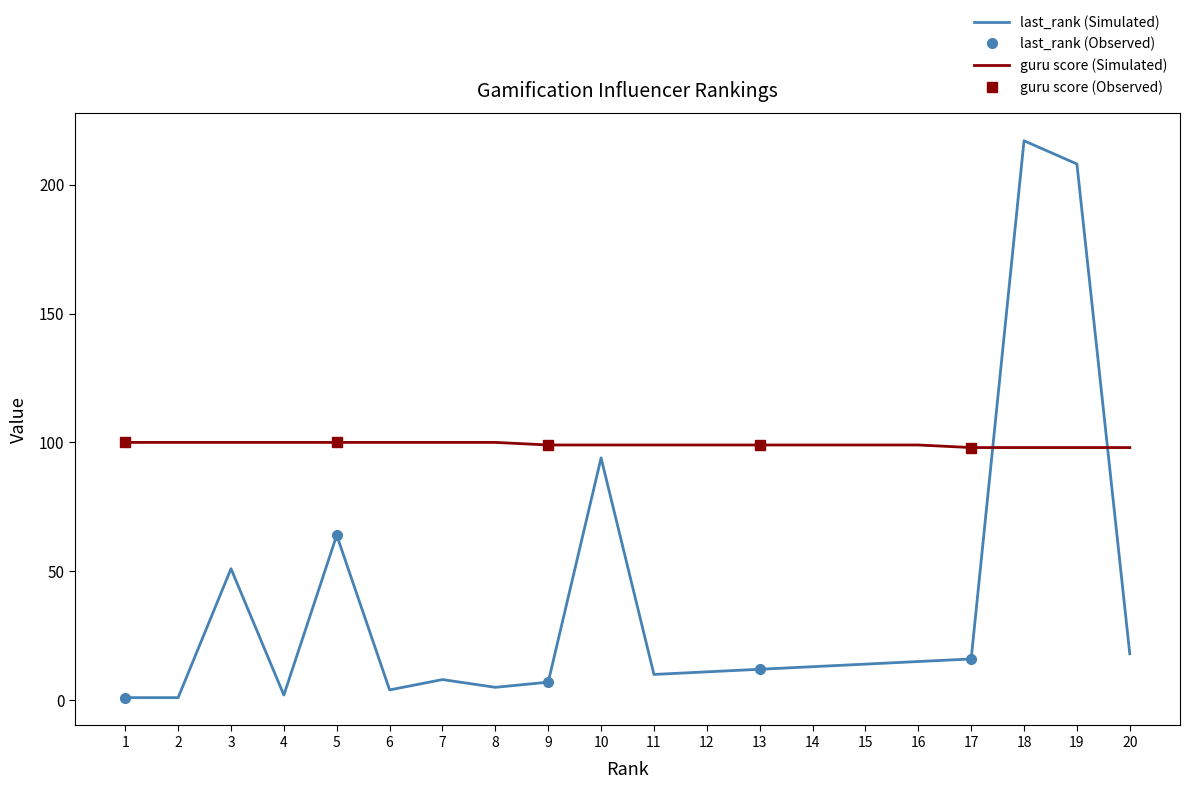

Which series changed the most between 2 and 7?

last_rank